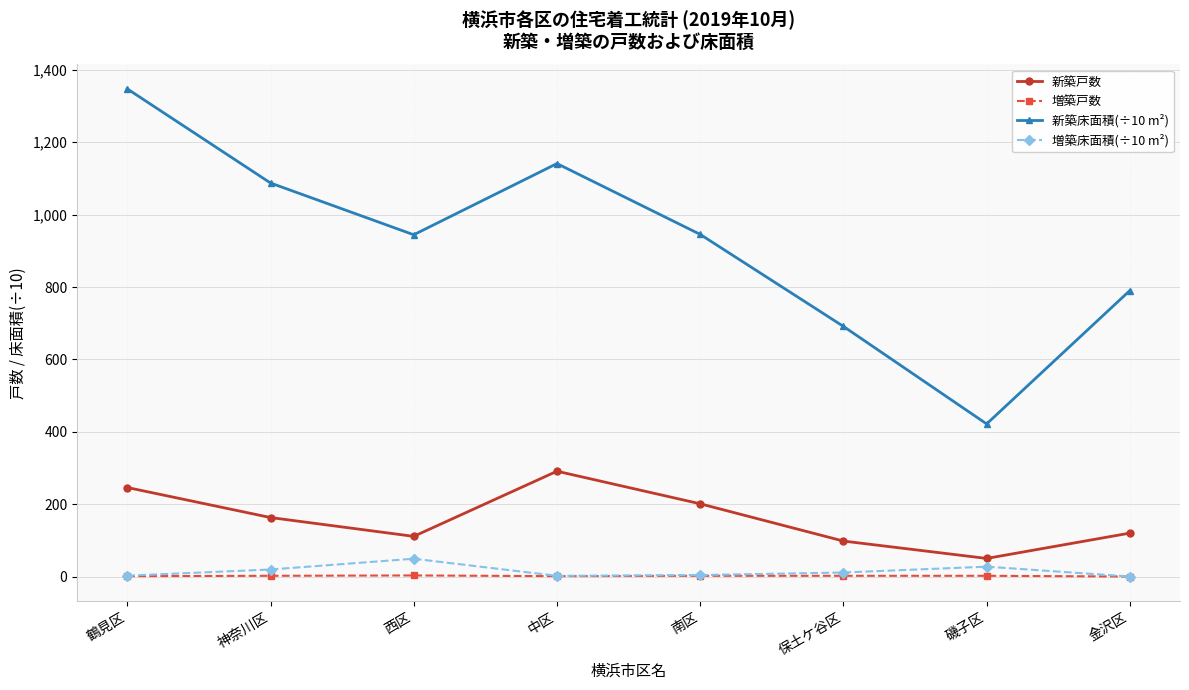

At which label does 新築床面積(÷10 m²) reach its peak?

鶴見区